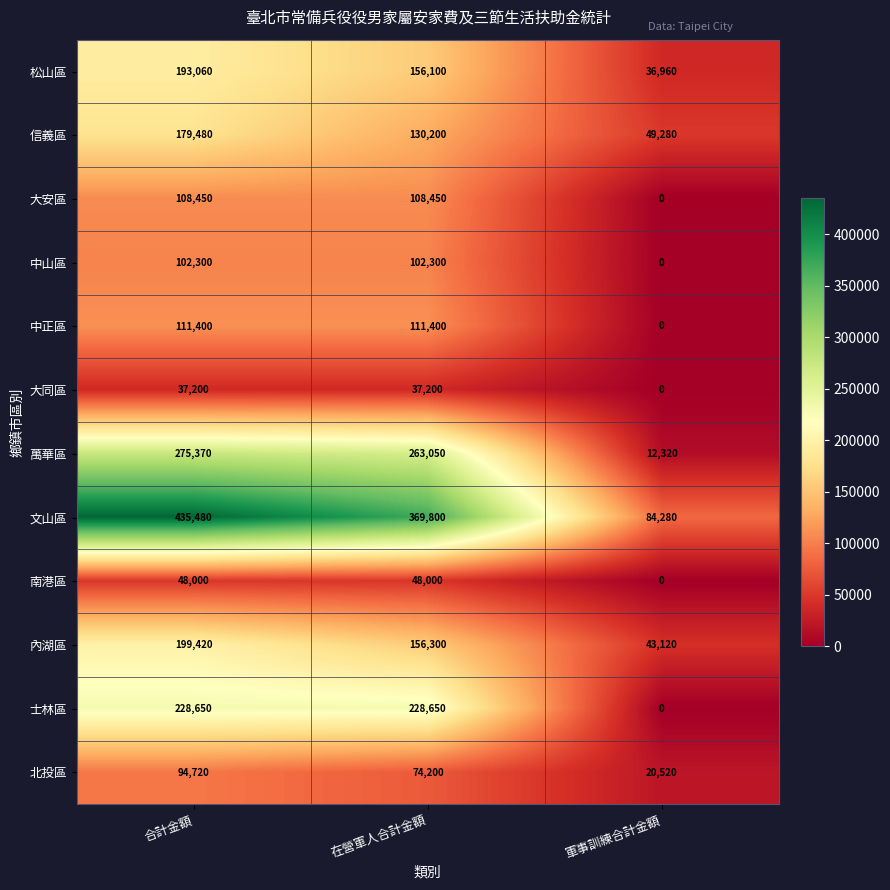

At 合計金額, list the series in order from smallest to largest.

大同區, 南港區, 北投區, 中山區, 大安區, 中正區, 信義區, 松山區, 內湖區, 士林區, 萬華區, 文山區